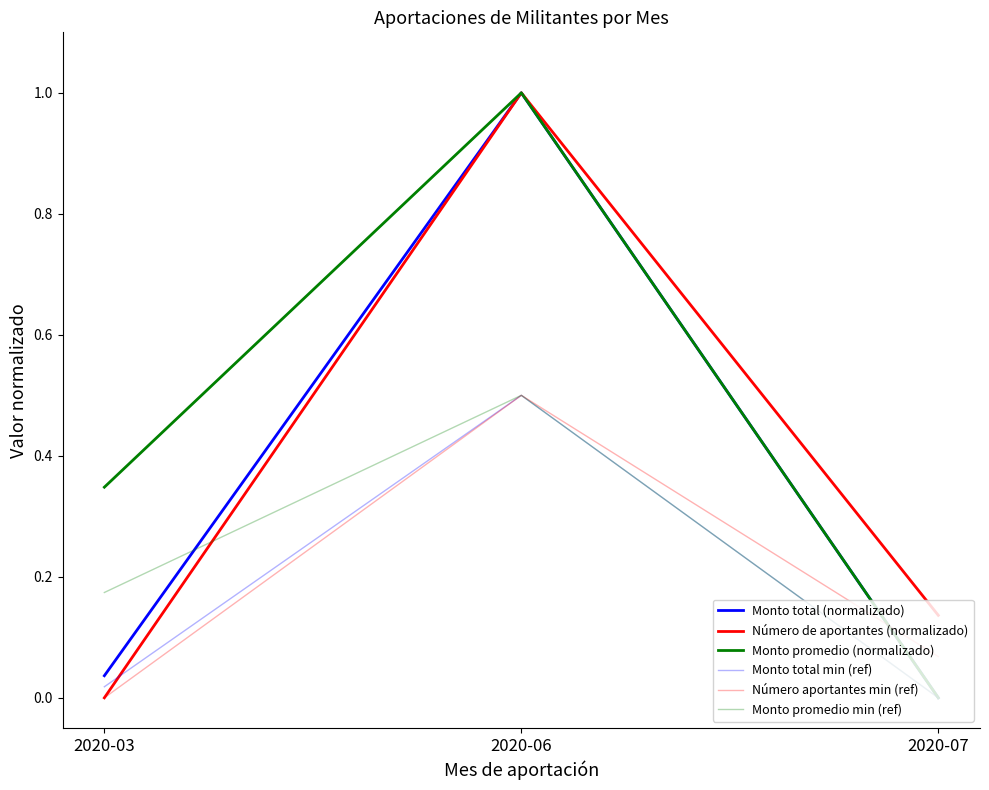

Does the chart have visible grid lines?

No